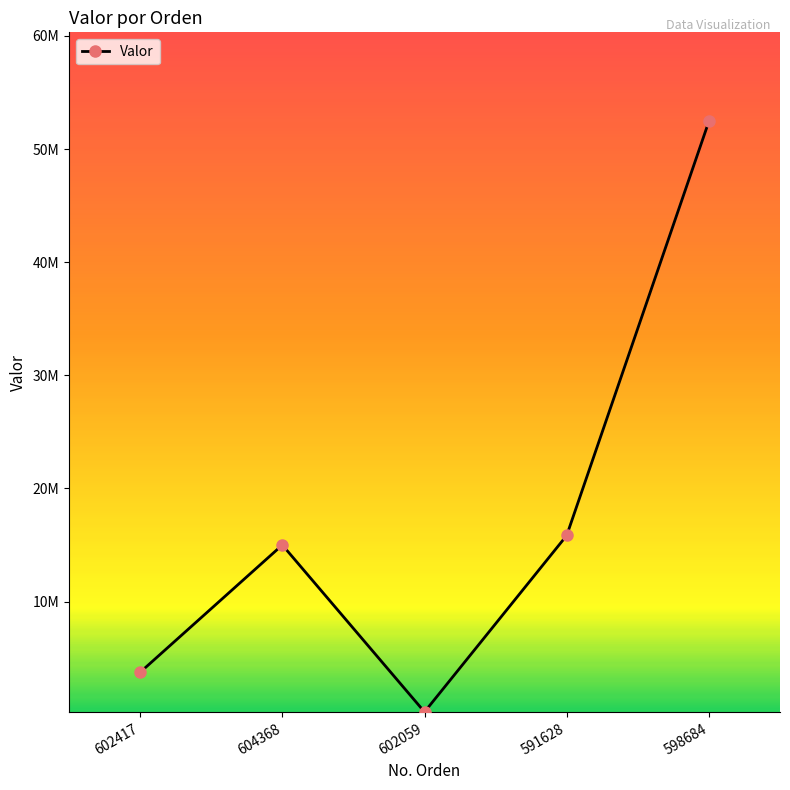

What position from the left is 602059?

3